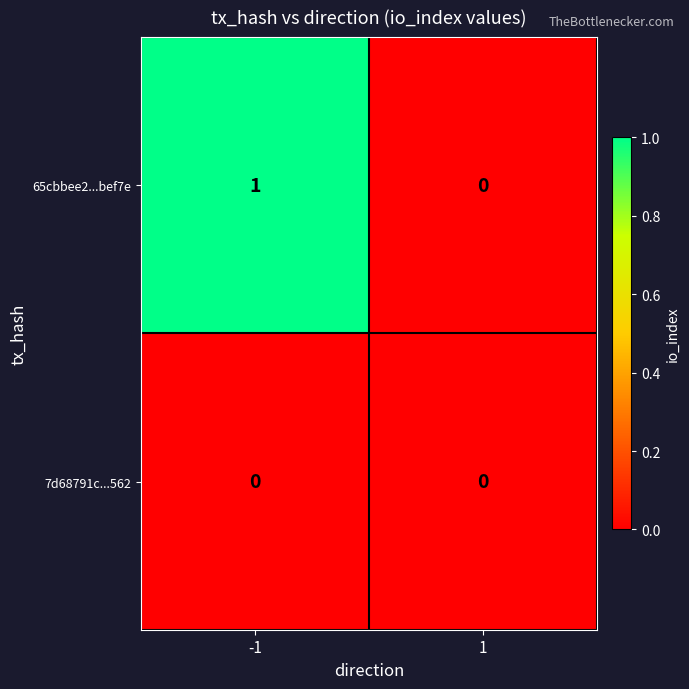

Is the value of 7d68791c...562 at -1 greater than the value of 65cbbee2...bef7e at -1?

No